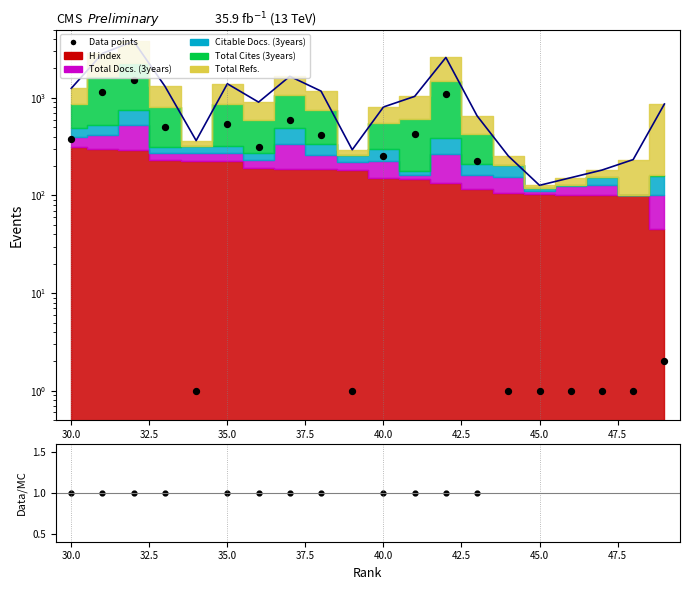

Is the value of Data/MC at 17 greater than the value of Data points at 15?

No